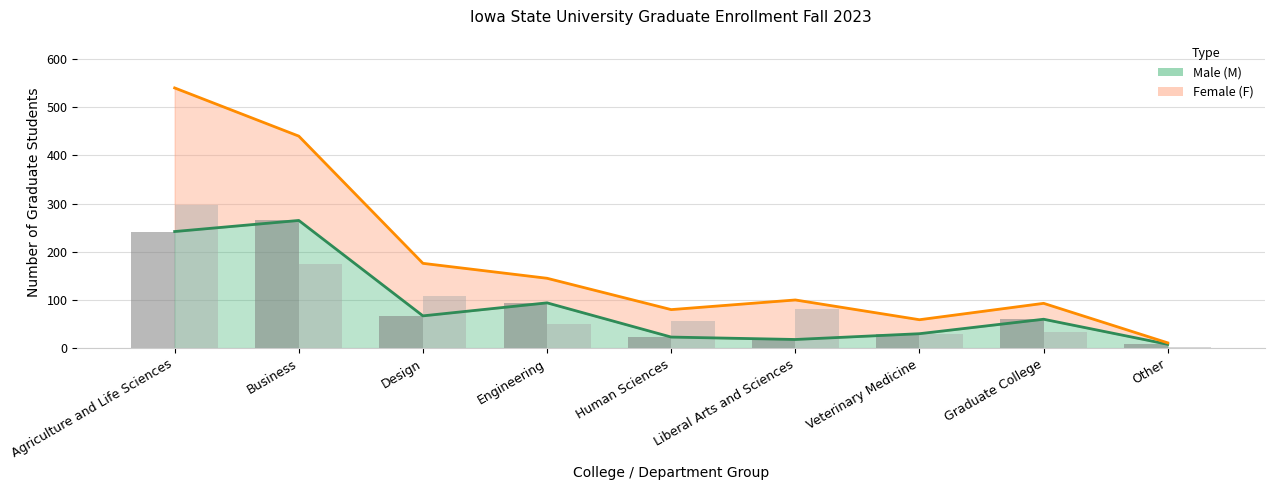

What is the minimum value shown in the chart?

3